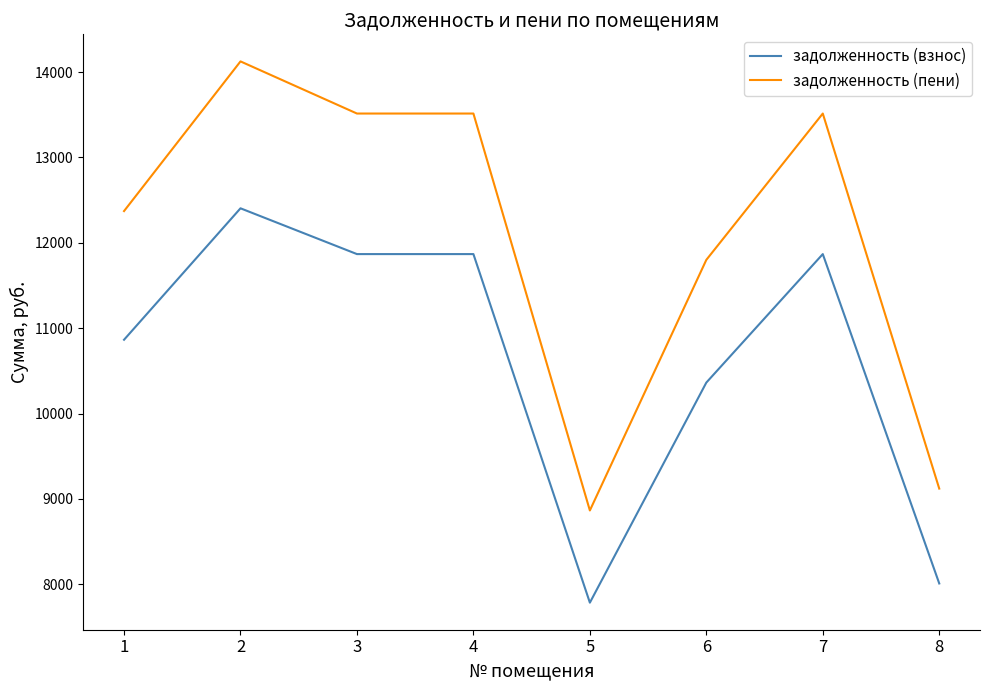

At which label does задолженность (пени) first exceed 13514?

2